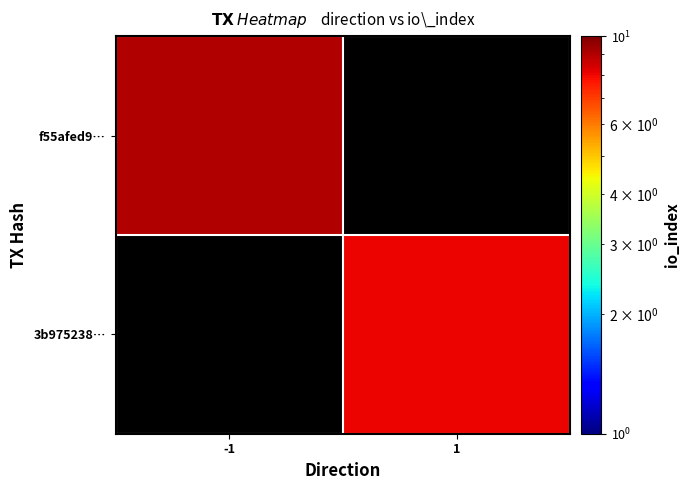

What is the maximum value for f55afed9…?

9.0